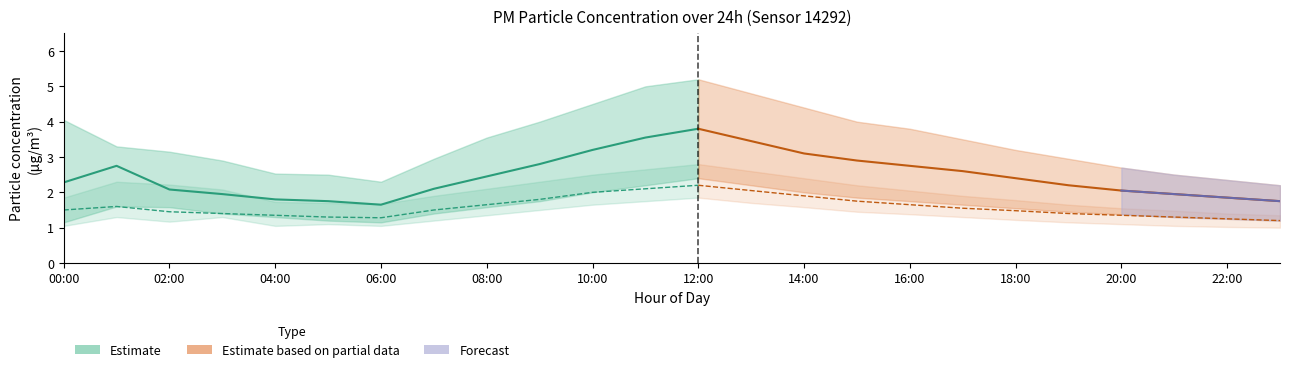

In P1, how many points are lower than both neighbors (excluding endpoints)?

1